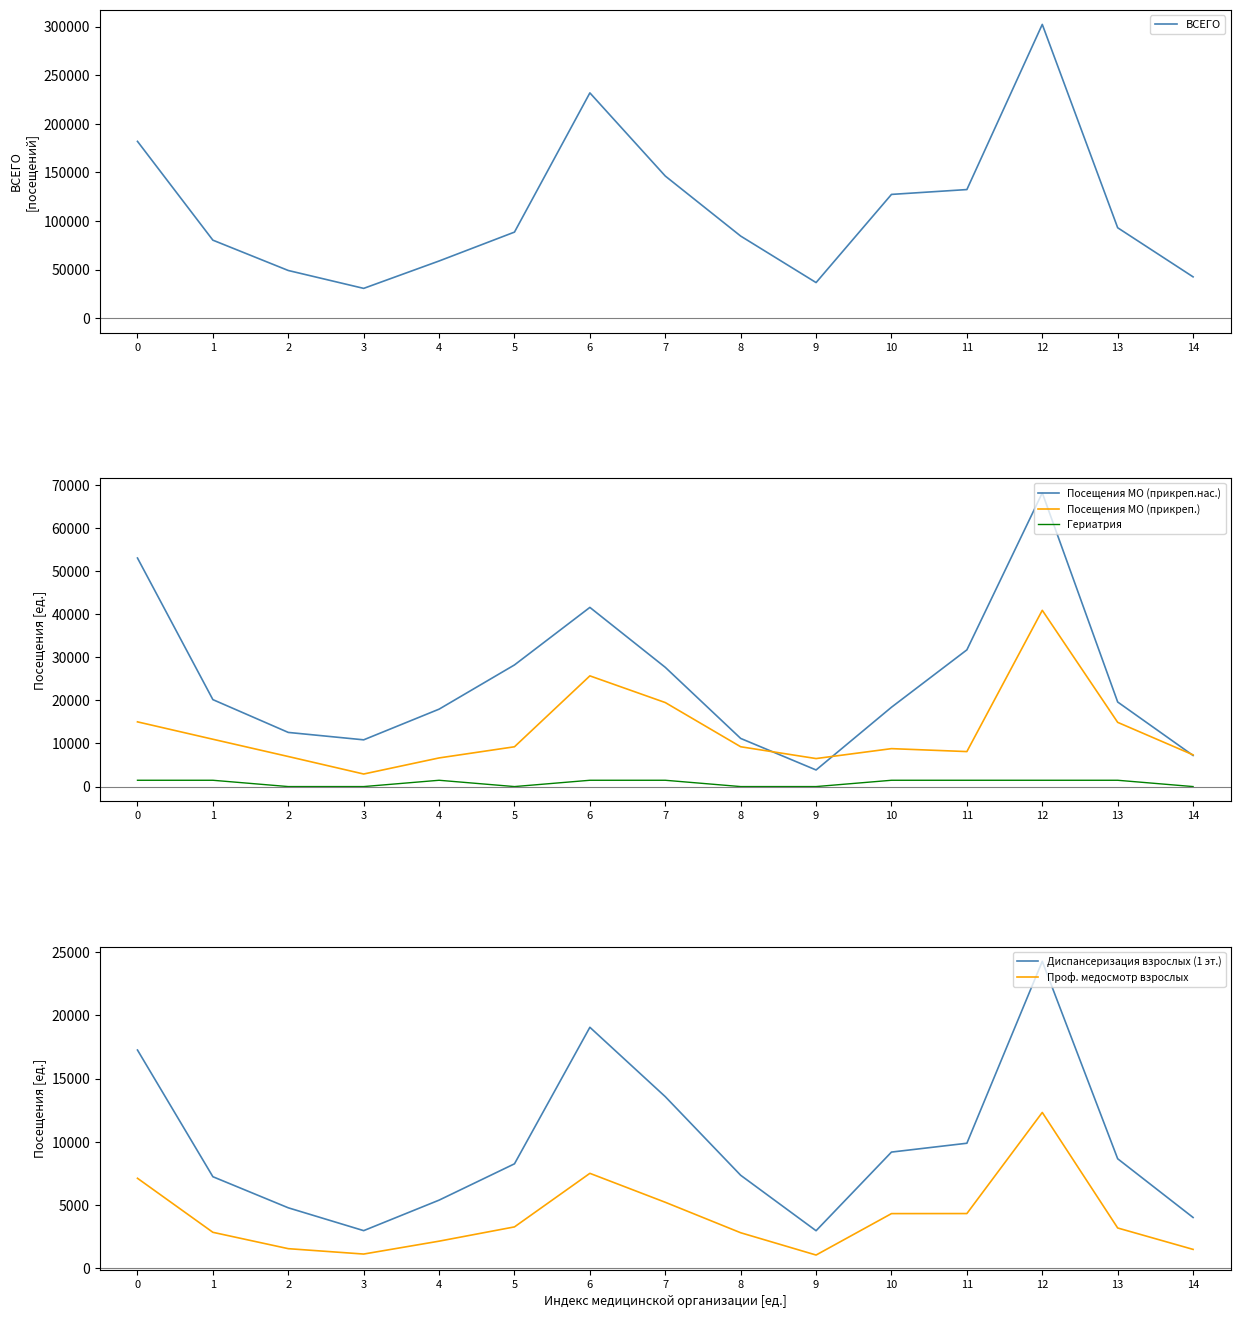

Reading left to right, list all the values displayed in this chart.

ВСЕГО: 181953	80239	49018	30607	58799	88542	231843	146252	84448	36583	127345	132329	302341	93016	42471
Посещения МО (прикреп.нас.): 53055	20184	12570	10851	17970	28237	41593	27680	11175	3854	18418	31735	68178	19631	7219
Посещения МО (прикреп.): 15023	10987	6978	2916	6649	9239	25699	19503	9243	6503	8807	8123	40919	14907	7361
Гериатрия: 1464	1464	0	0	1464	0	1464	1464	0	0	1464	1464	1464	1464	0
Диспансеризация взрослых (1 эт.): 17262	7251	4794	2990	5400	8270	19059	13577	7365	2983	9198	9896	24271	8670	4030
Проф. медосмотр взрослых: 7128	2858	1565	1140	2158	3286	7518	5231	2823	1062	4336	4340	12329	3200	1508